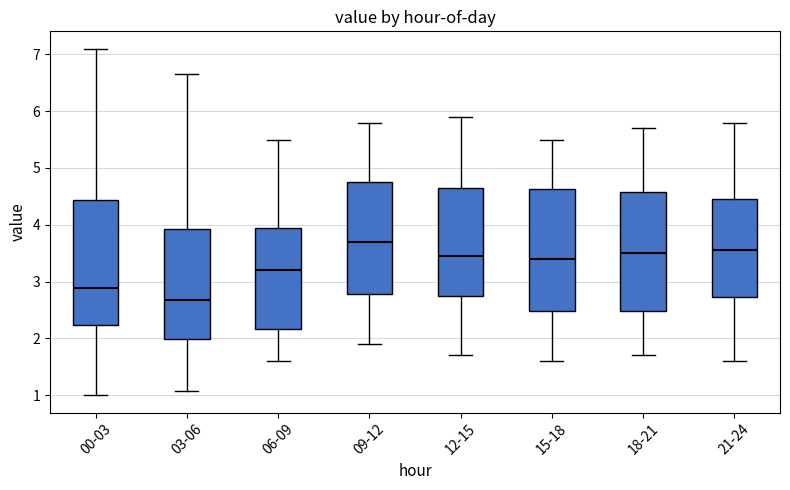

Which box has the highest median line?

09-12